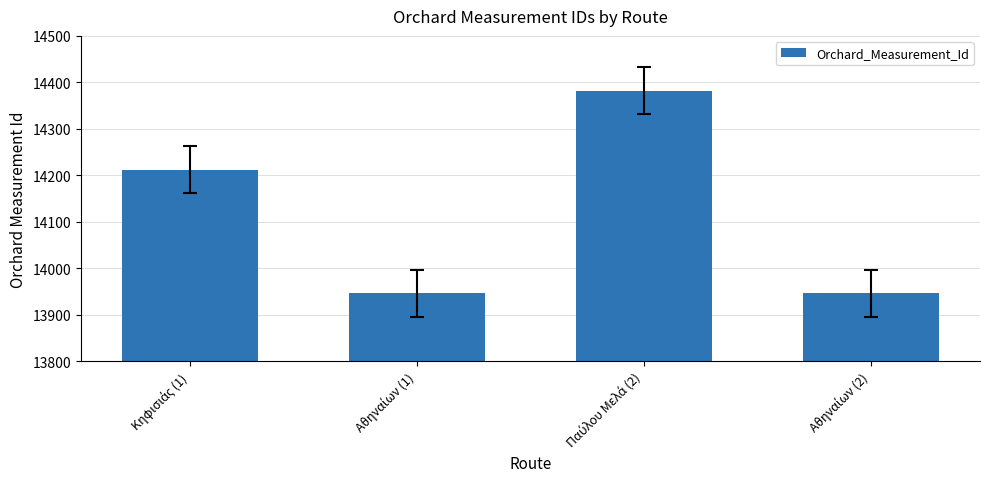

What is the greatest value displayed?

14382